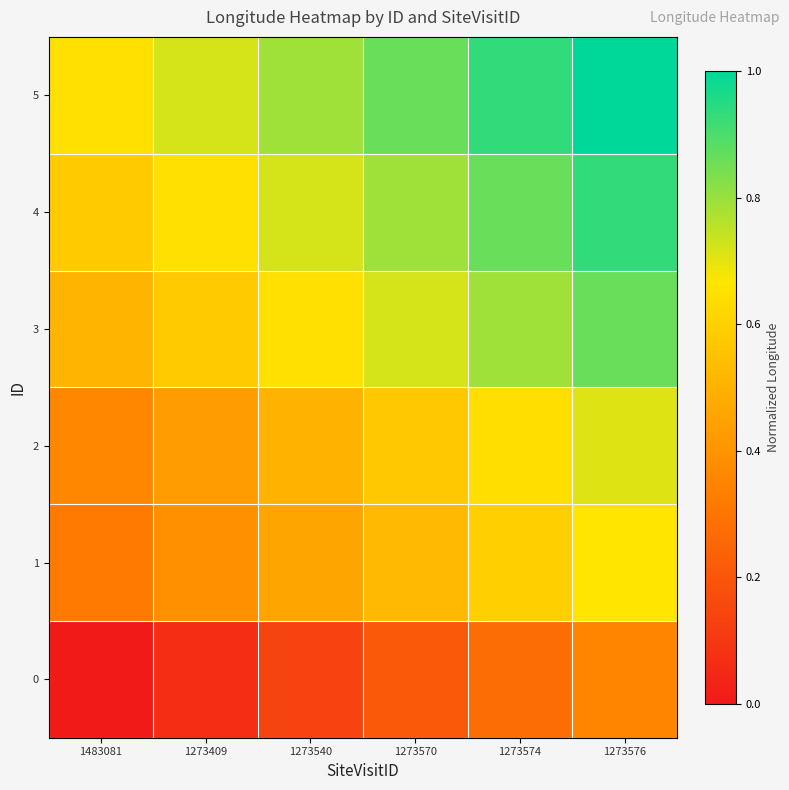

What is the spread (max minus min) of values at 1273540?

0.6